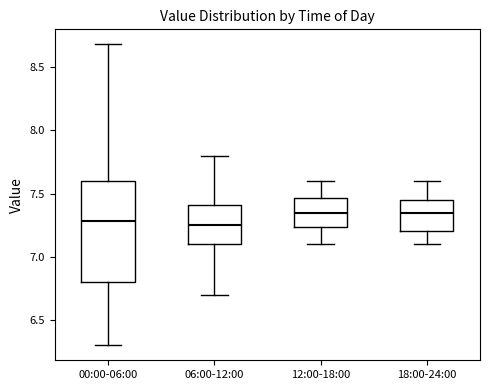

Reading left to right, read every box against the y-axis: the position of its median line, the range the box covers, and the ends of its whiskers. The values are not printed on the chart, so give them approximately, as read against the axis.

00:00-06:00: median 7.30, box 6.80 to 7.60, whiskers 6.30 to 8.70
06:00-12:00: median 7.25, box 7.10 to 7.40, whiskers 6.70 to 7.80
12:00-18:00: median 7.35, box 7.25 to 7.45, whiskers 7.10 to 7.60
18:00-24:00: median 7.35, box 7.20 to 7.45, whiskers 7.10 to 7.60